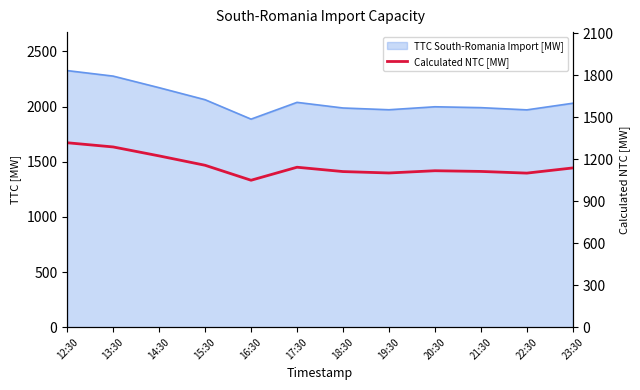

What is the sum of all values?

13864